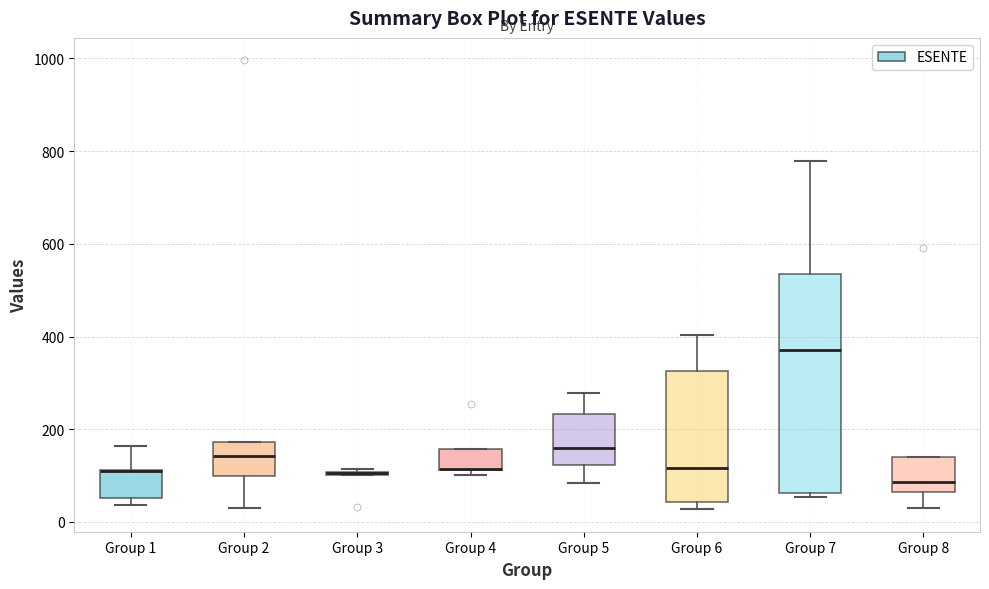

Reading left to right, transcribe this box plot: for each box, give where its median line is, the range the box spans, and where its two whiskers end, as read against the y-axis. The values are not printed on the chart, so give them approximately, as read against the axis.

Group 1: median 100 (drawn on the box's upper edge), box 60 to 120, whiskers 40 to 160
Group 2: median 140, box 100 to 180, whiskers 40 to 180
Group 3: box collapsed to a line at 100, whiskers 100 to 120
Group 4: median 120 (drawn on the box's lower edge), box 120 to 160, whiskers 100 to 160
Group 5: median 160, box 120 to 240, whiskers 80 to 280
Group 6: median 120, box 40 to 320, whiskers 20 to 400
Group 7: median 380, box 60 to 540, whiskers 60 (just below the box's lower edge) to 780
Group 8: median 80, box 60 to 140, whiskers 40 to 140